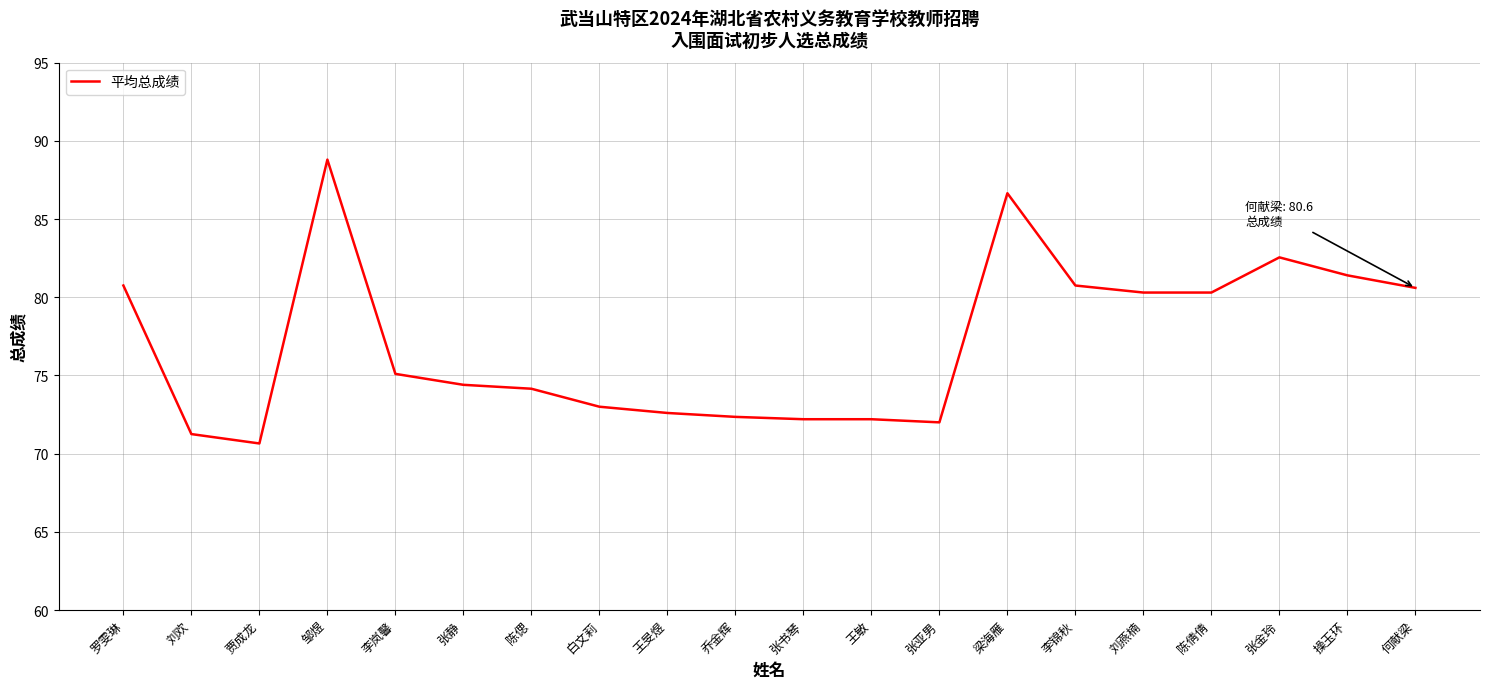

Read the value at 梁海雁.

86.7